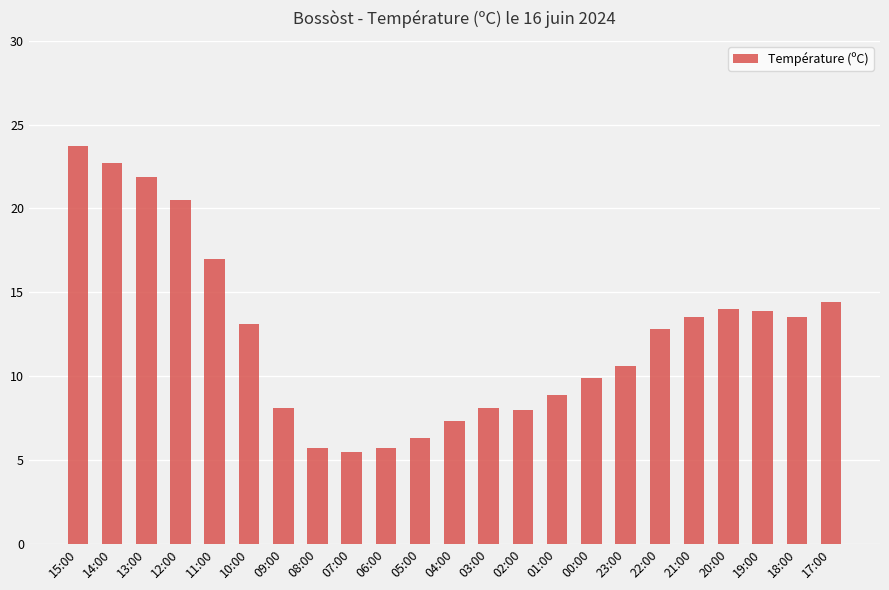

Which category has the highest value across all series?

15:00